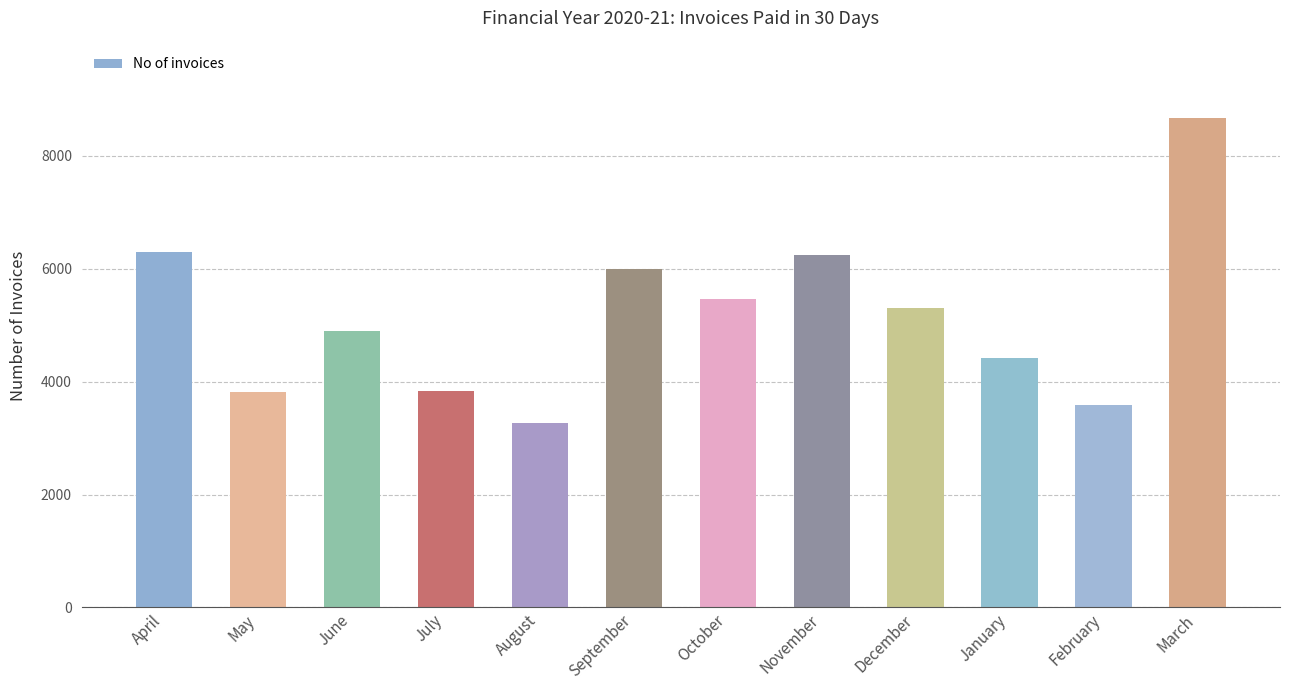

How many data points are less than 5310?

6